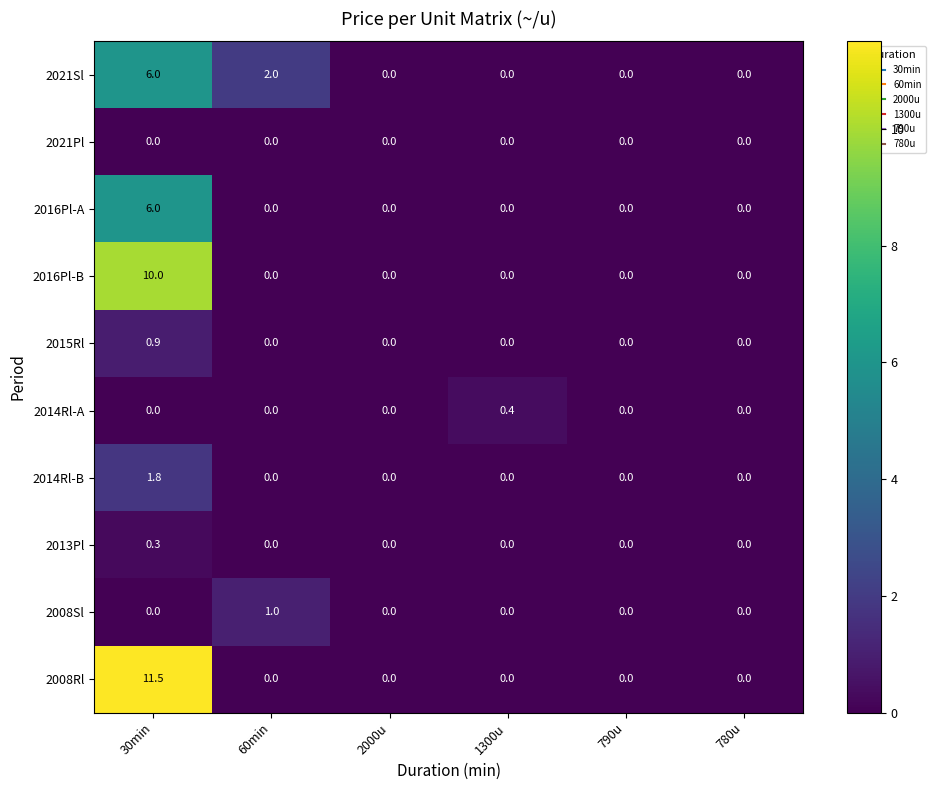

At which category is the sum across all series the highest?

30min